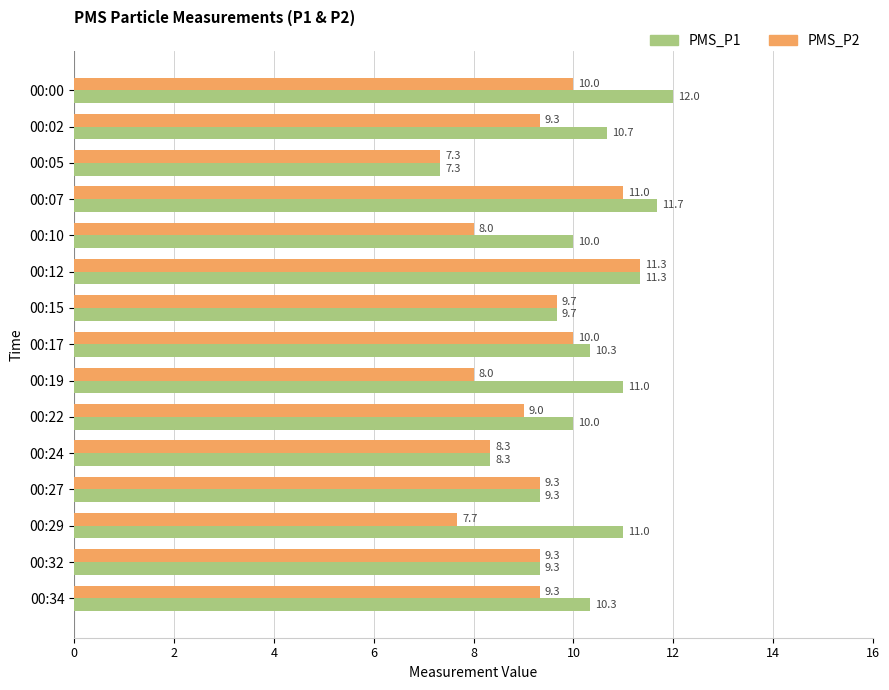

At how many categories does at least one series exceed 8?

14